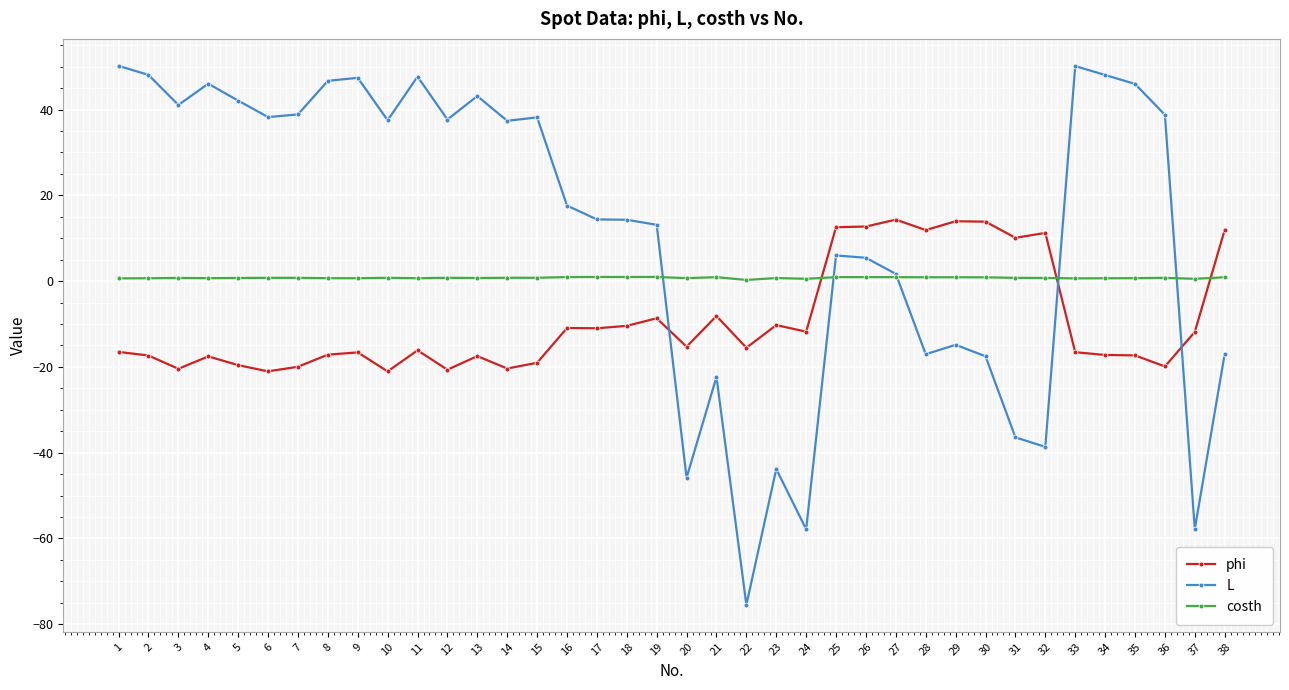

What is the average value of the L series?

11.9